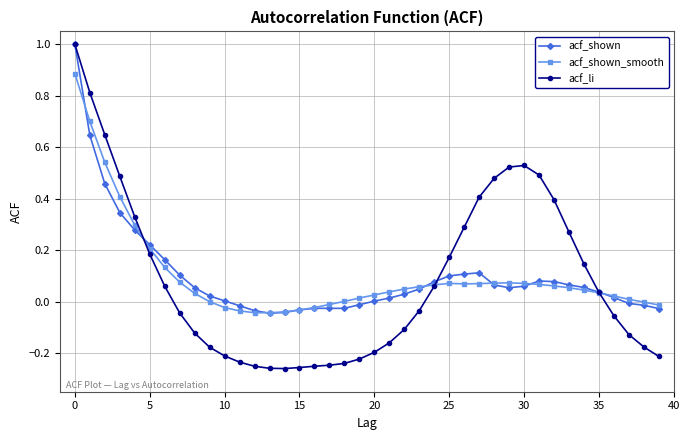

How many data points does each series have?

40